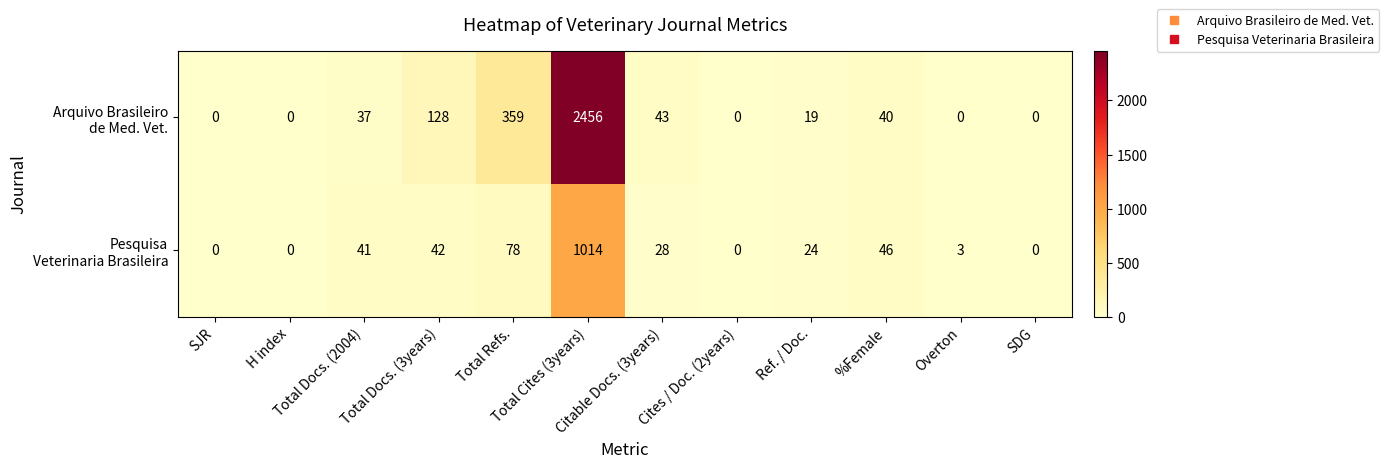

How many categories are shown in the chart?

12